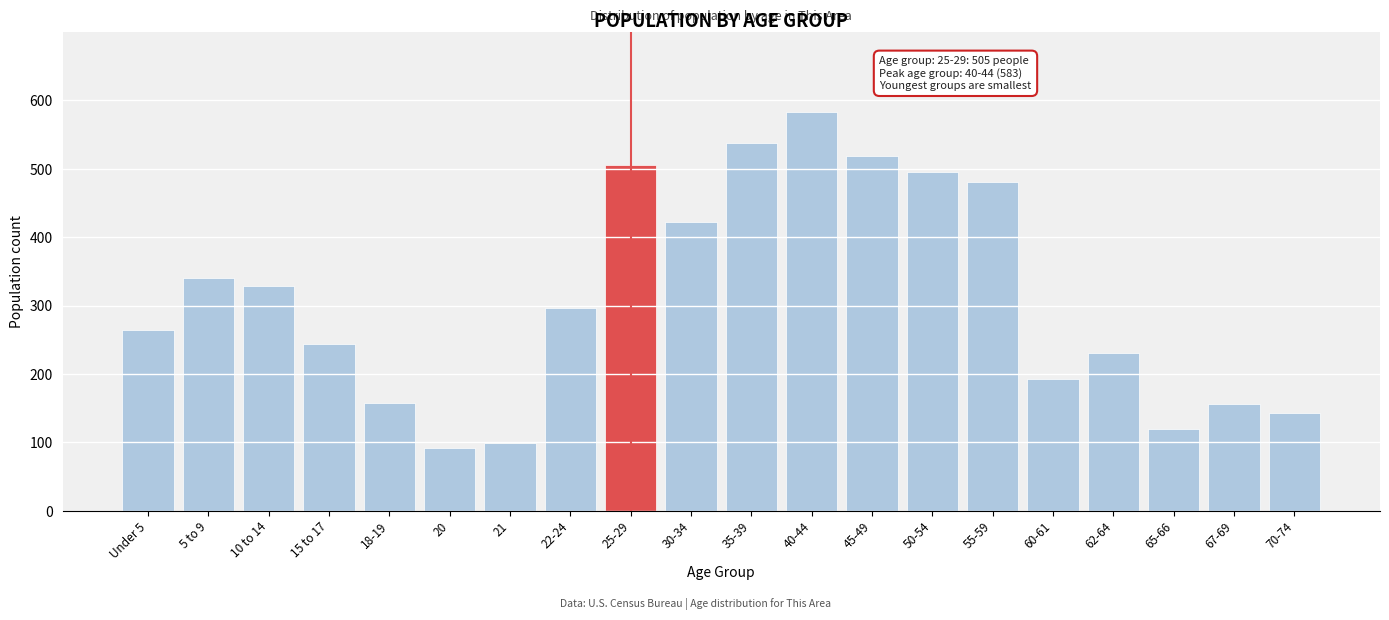

What is the minimum value shown in the chart?

91